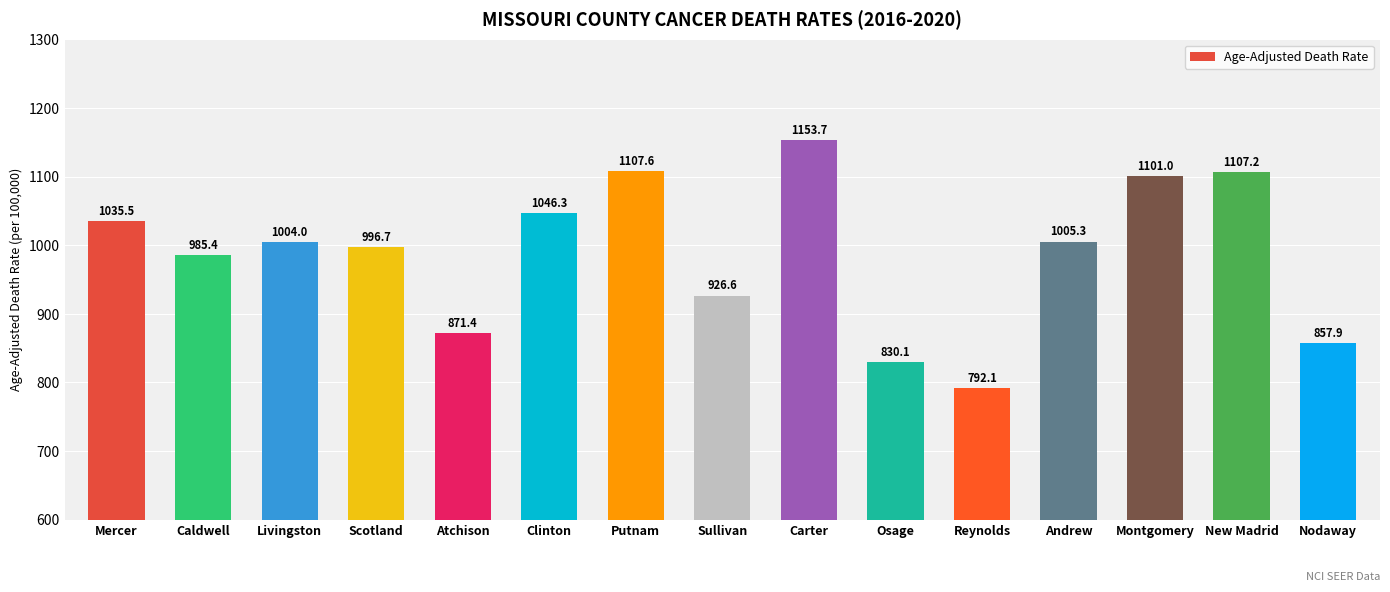

What is the label of the 1st bar from the right?

Nodaway